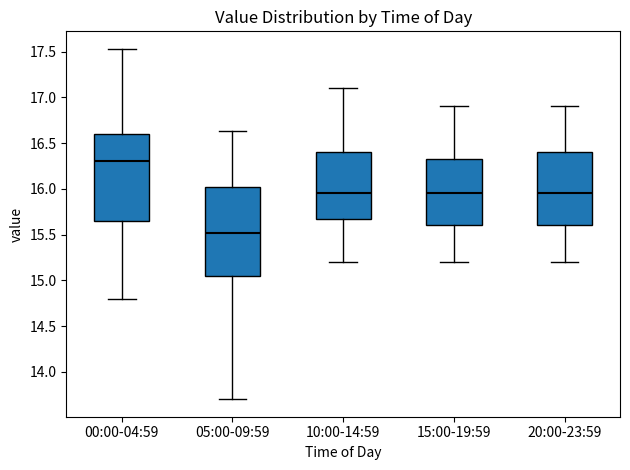

Where does the median line of the box for 15:00-19:59 sit on the y-axis? The values are not printed on the chart, so give them approximately, as read against the axis.

15.95